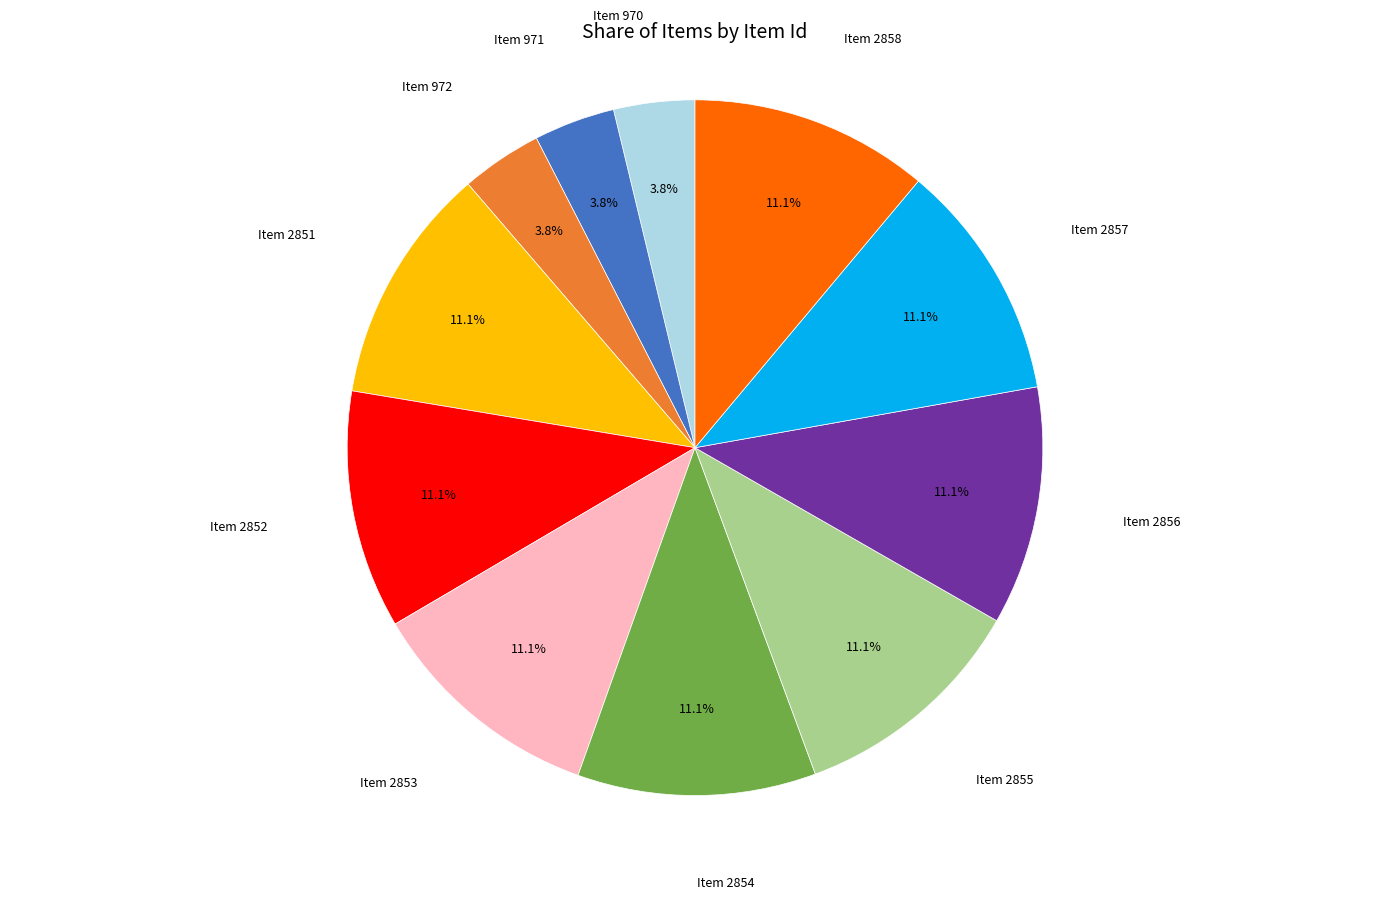

Is Item 970 the majority of the pie?

No